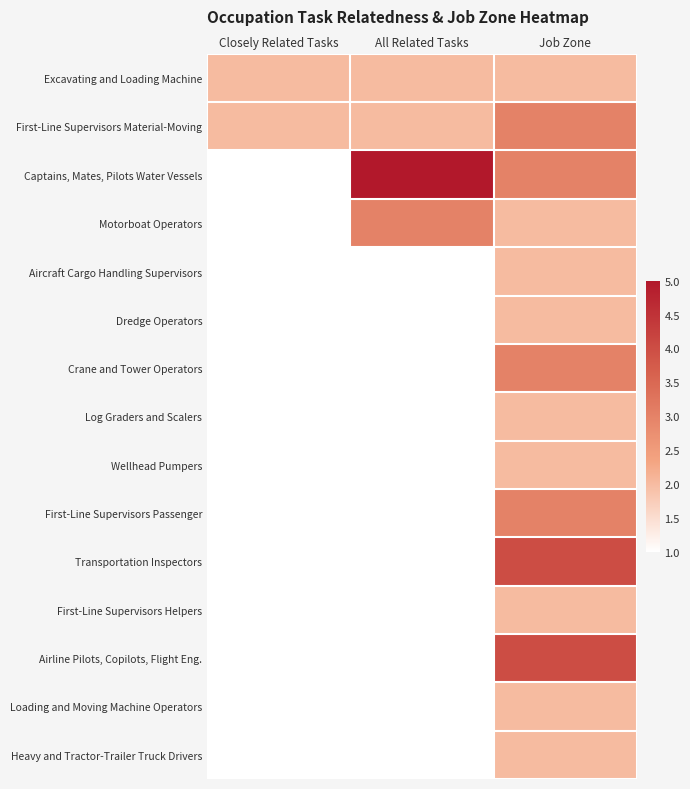

Reading left to right, list all the values displayed in this chart.

Excavating and Loading Machine: Closely Related Tasks=2	All Related Tasks=2	Job Zone=2
First-Line Supervisors Material-Moving: Closely Related Tasks=2	All Related Tasks=2	Job Zone=3
Captains, Mates, Pilots Water Vessels: Closely Related Tasks=1	All Related Tasks=5	Job Zone=3
Motorboat Operators: Closely Related Tasks=1	All Related Tasks=3	Job Zone=2
Aircraft Cargo Handling Supervisors: Closely Related Tasks=1	All Related Tasks=1	Job Zone=2
Dredge Operators: Closely Related Tasks=1	All Related Tasks=1	Job Zone=2
Crane and Tower Operators: Closely Related Tasks=1	All Related Tasks=1	Job Zone=3
Log Graders and Scalers: Closely Related Tasks=1	All Related Tasks=1	Job Zone=2
Wellhead Pumpers: Closely Related Tasks=1	All Related Tasks=1	Job Zone=2
First-Line Supervisors Passenger: Closely Related Tasks=1	All Related Tasks=1	Job Zone=3
Transportation Inspectors: Closely Related Tasks=1	All Related Tasks=1	Job Zone=4
First-Line Supervisors Helpers: Closely Related Tasks=1	All Related Tasks=1	Job Zone=2
Airline Pilots, Copilots, Flight Eng.: Closely Related Tasks=1	All Related Tasks=1	Job Zone=4
Loading and Moving Machine Operators: Closely Related Tasks=1	All Related Tasks=1	Job Zone=2
Heavy and Tractor-Trailer Truck Drivers: Closely Related Tasks=1	All Related Tasks=1	Job Zone=2